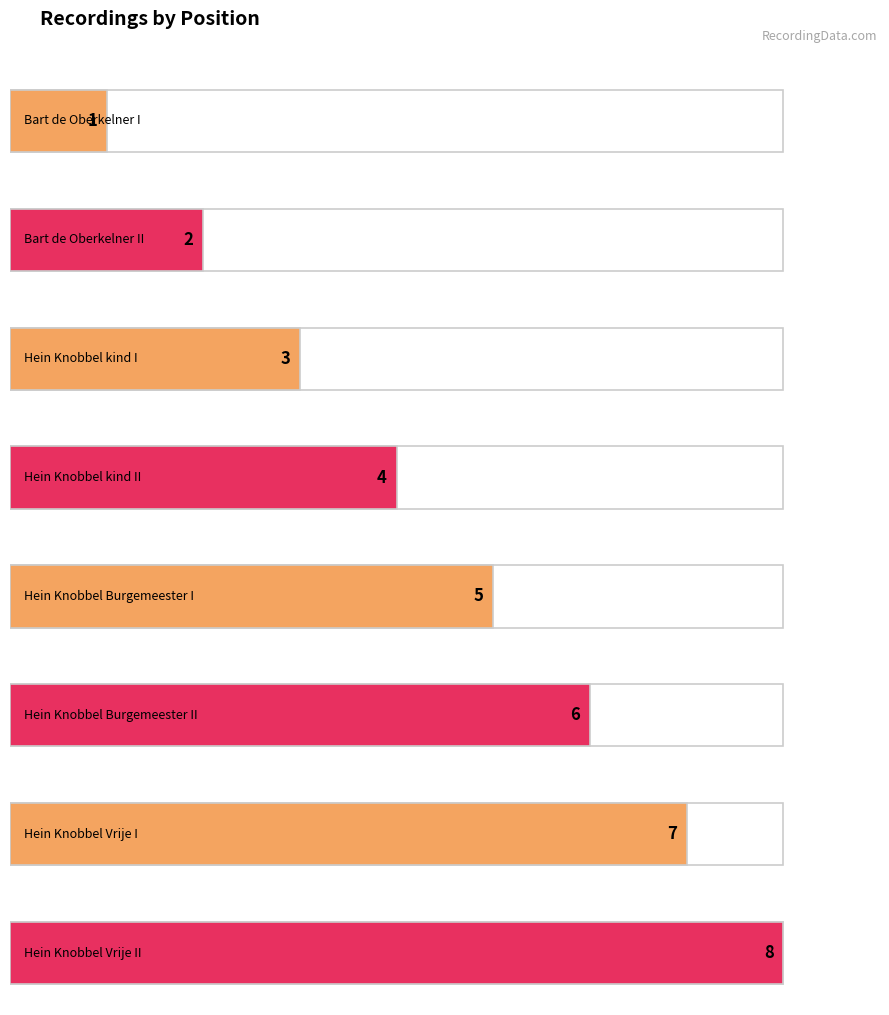

List the labels in order of value, largest first.

Hein Knobbel Vrije II, Hein Knobbel Vrije I, Hein Knobbel Burgemeester II, Hein Knobbel Burgemeester I, Hein Knobbel kind II, Hein Knobbel kind I, Bart de Oberkelner II, Bart de Oberkelner I